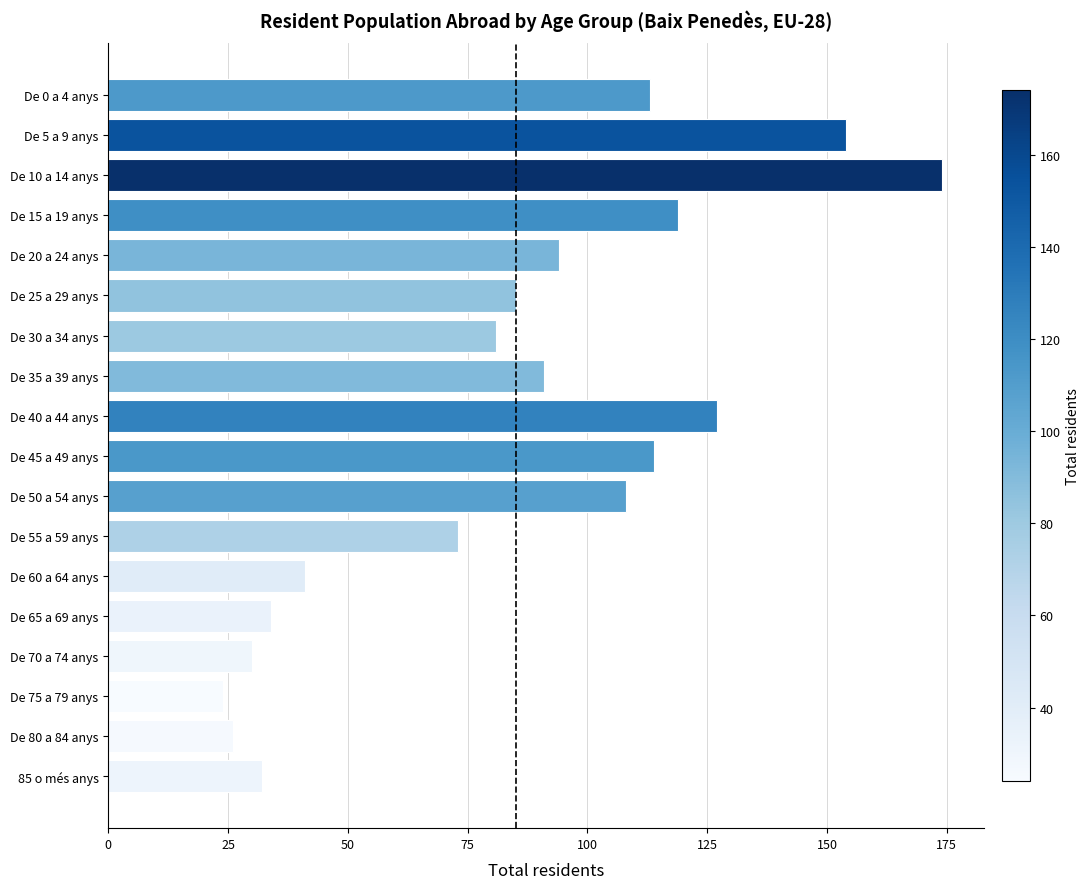

Approximately how many times larger is the value at De 35 a 39 anys compared to De 25 a 29 anys?

1.1